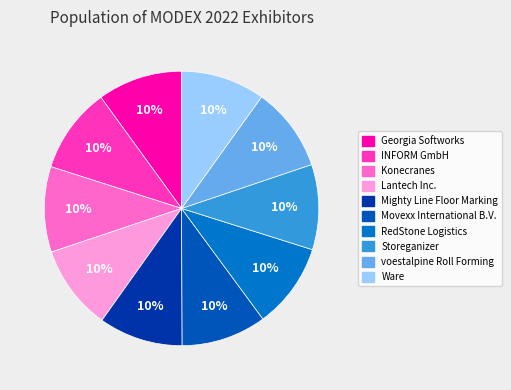

Is it true that Georgia Softworks is 10% of the pie?

True